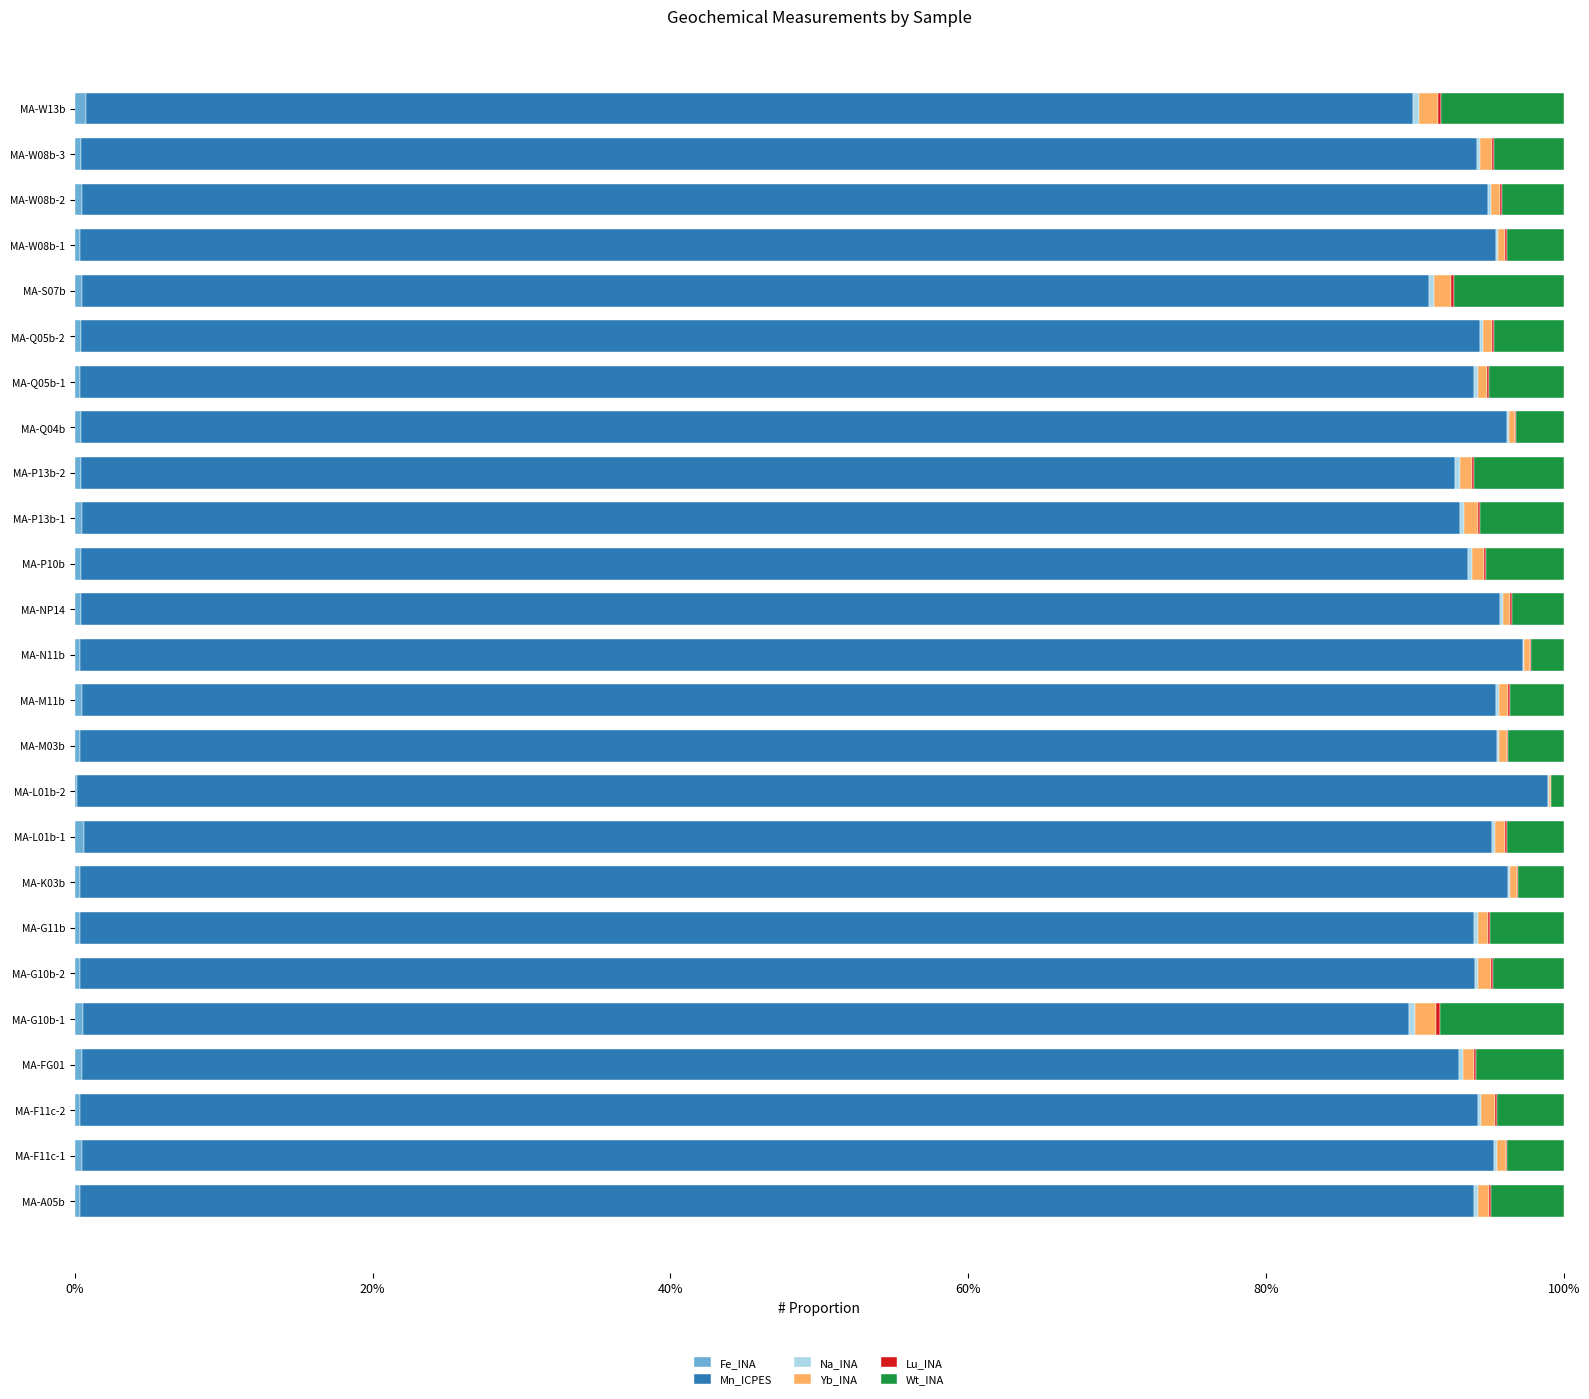

How many data points does each series have?

25